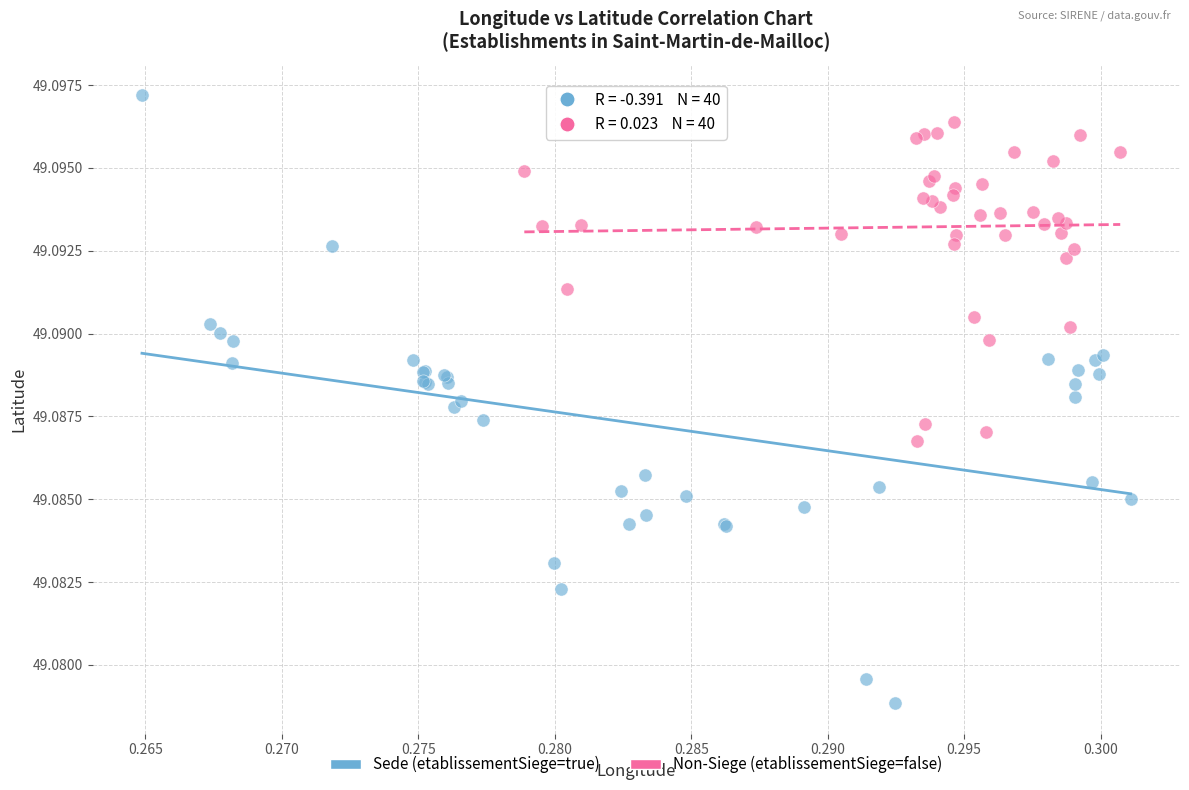

Which series reaches the maximum Y coordinate?

Sede (etablissementSiege=true)